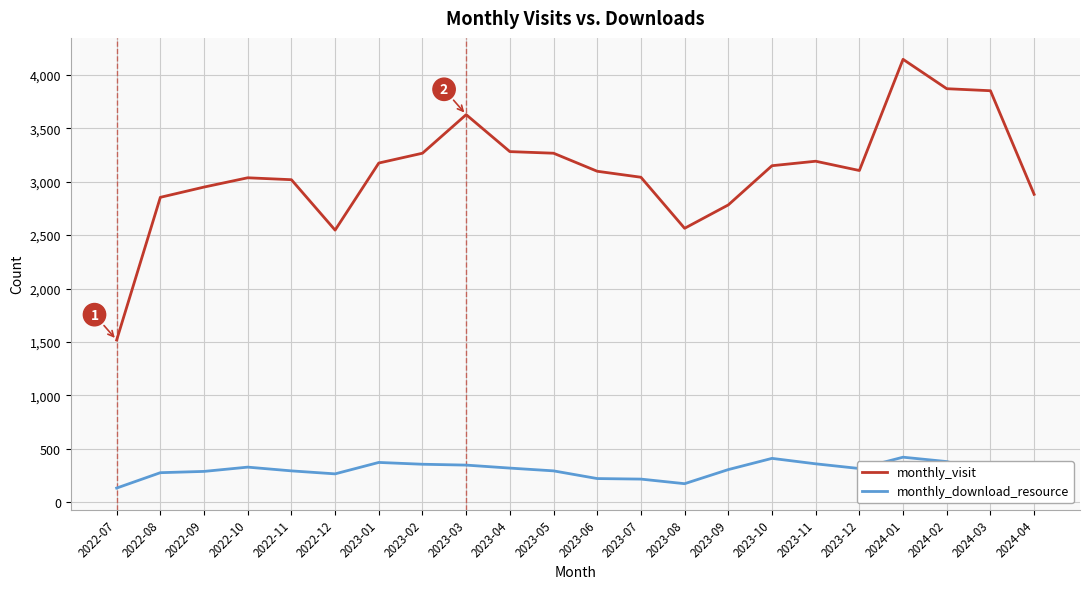

The value of monthly_visit at 2023-03 is 1006. True or false?

False